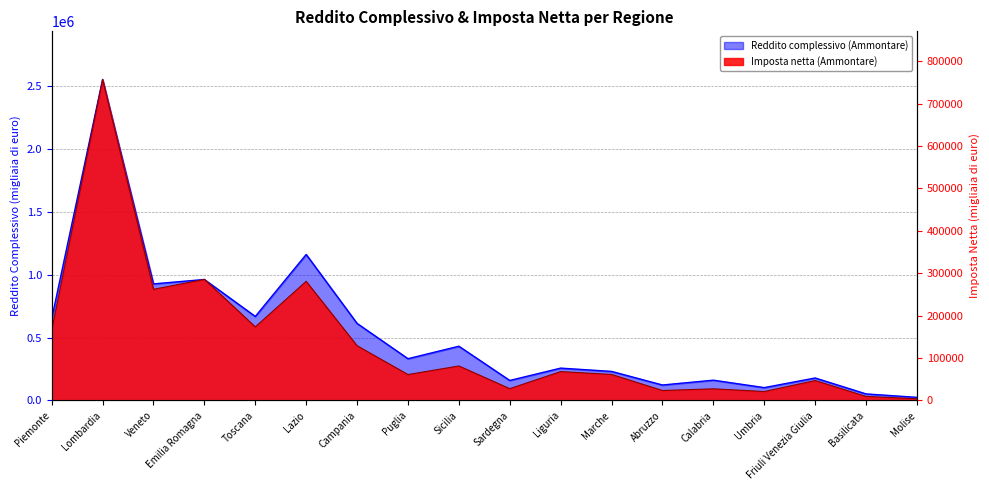

How many interior local peaks does the Imposta netta (Ammontare) series have?

7